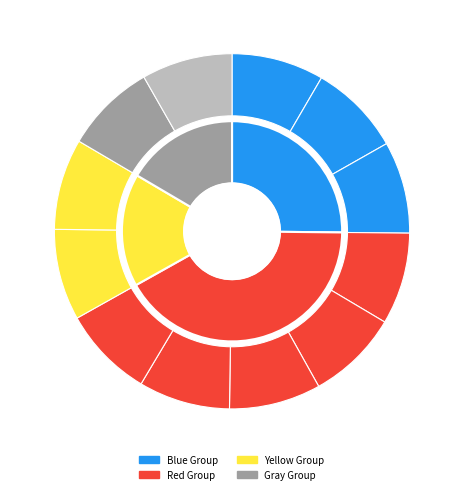

True or false: GT091/16Dec22 accounts for 16% of the total.

False